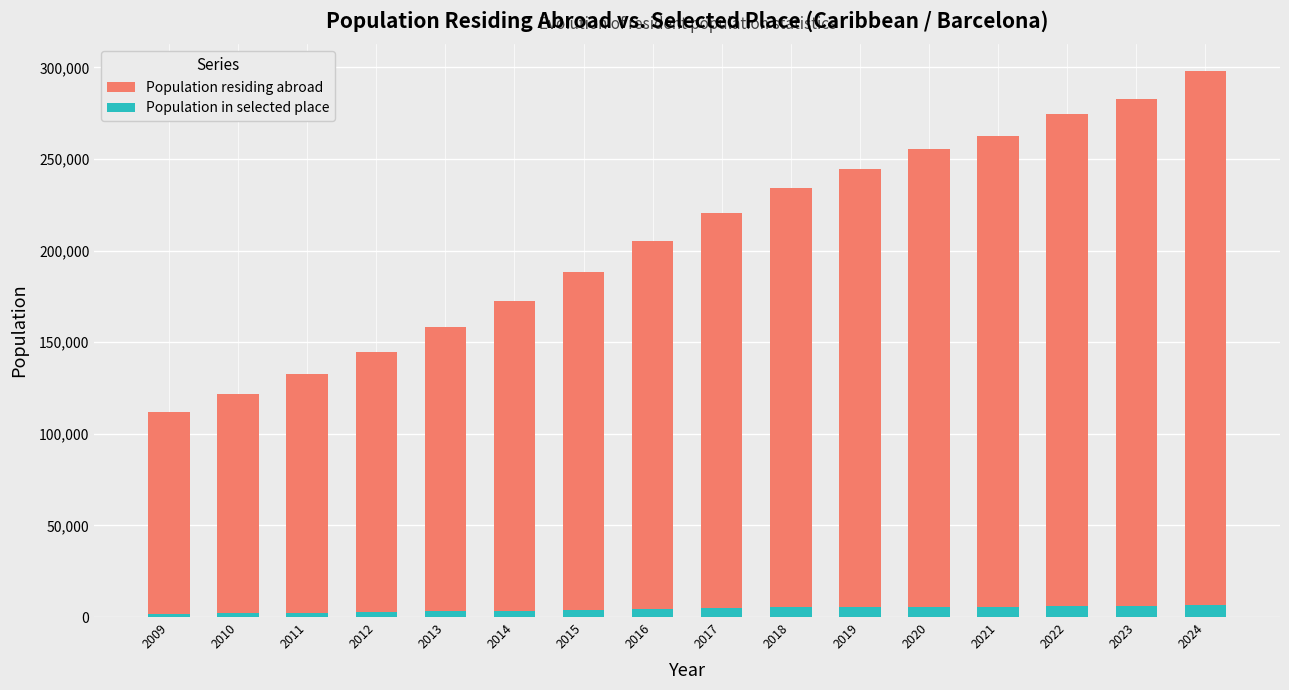

Which series has the largest total across all categories?

Population residing abroad